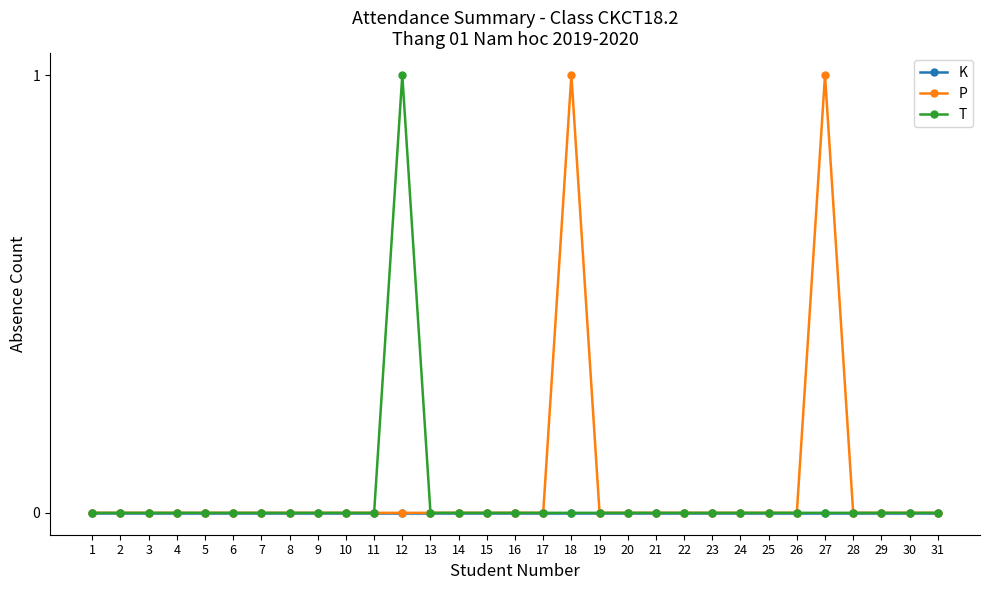

Which series changed the most between 18 and 19?

P